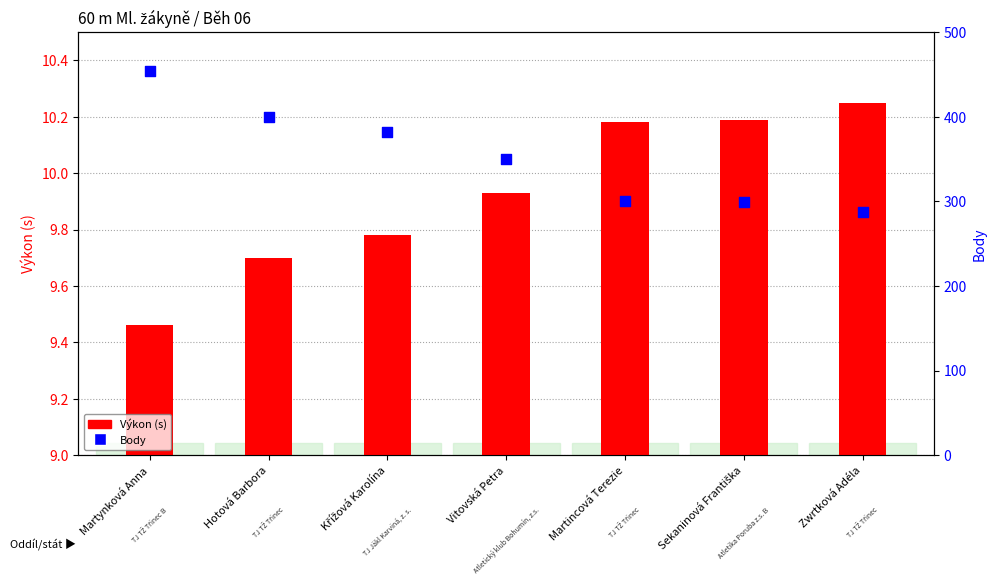

Which series has the largest total across all categories?

Body